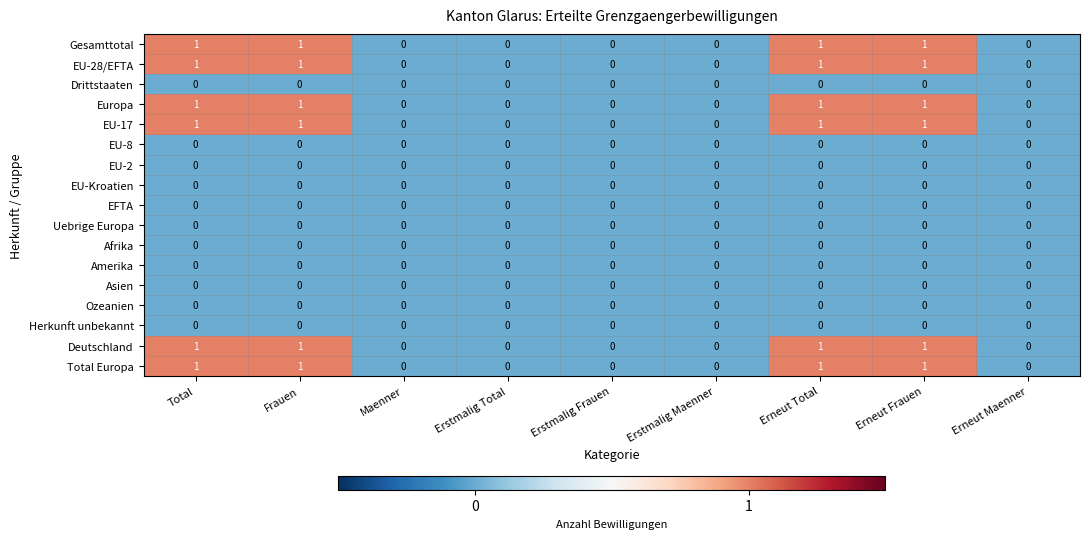

Count the EU-17 values in the range 0 to 1.

9